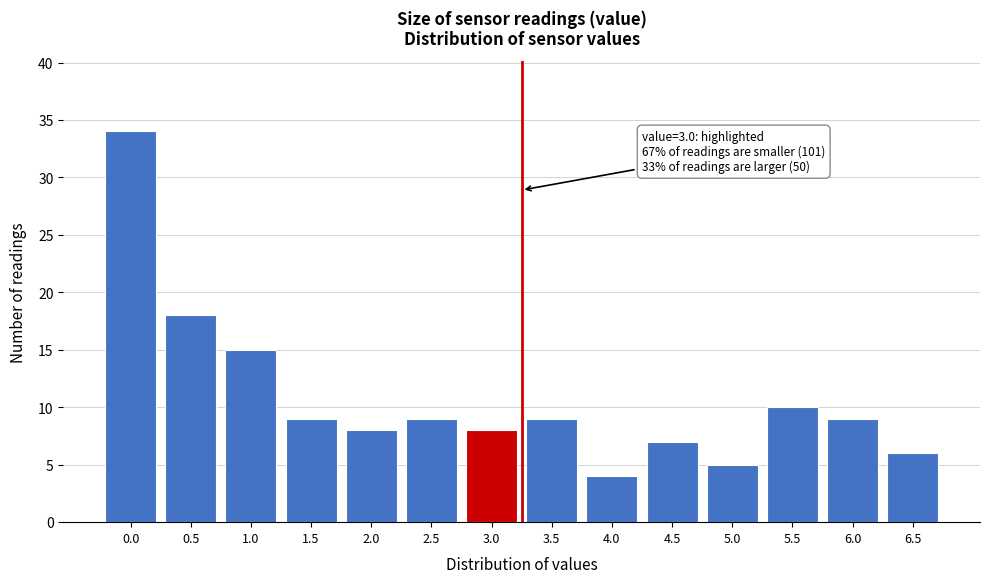

Reading right to left, what are all the values shown in this chart?

6	9	10	5	7	4	9	8	9	8	9	15	18	34